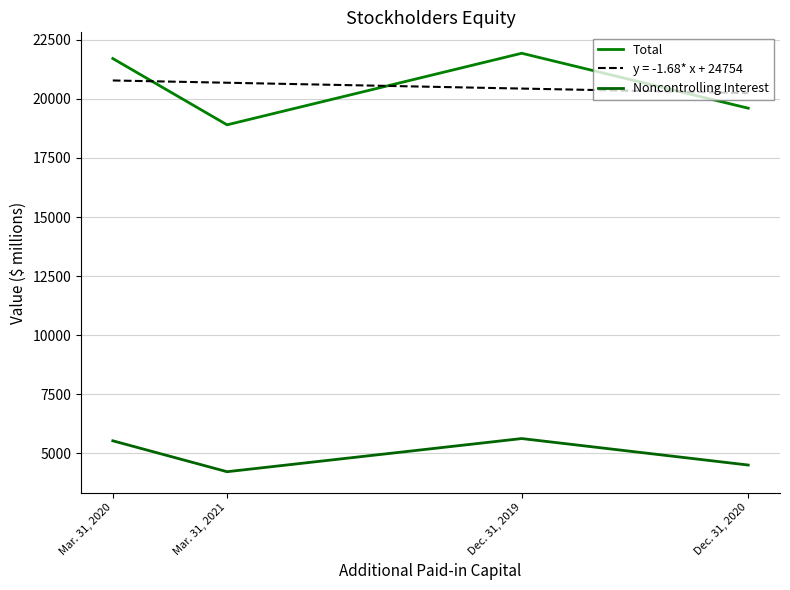

What is the average value of the Noncontrolling Interest series?

4976